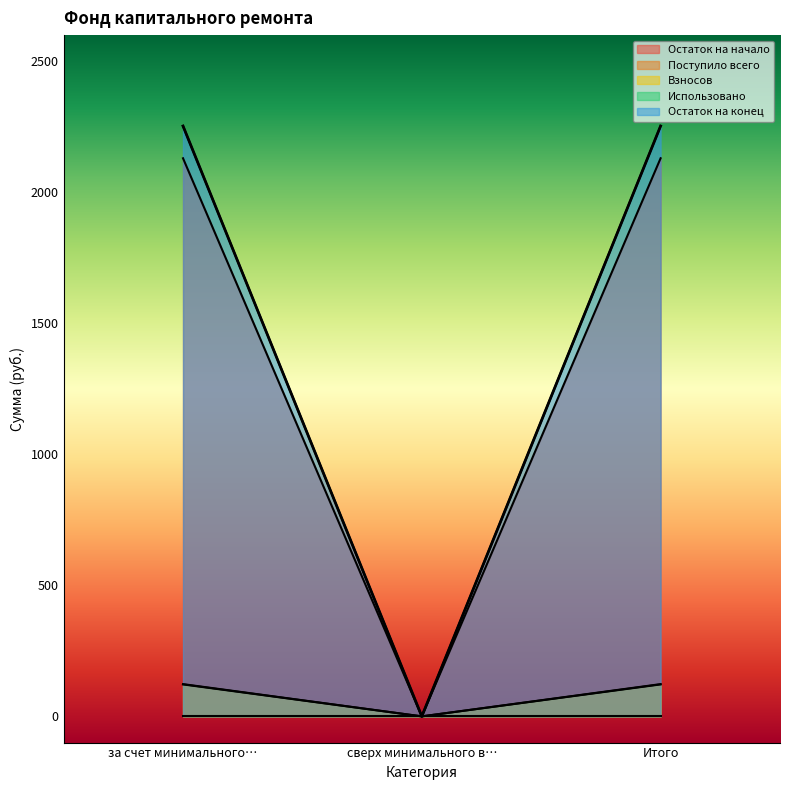

How many positive values does the Взносов series have?

2